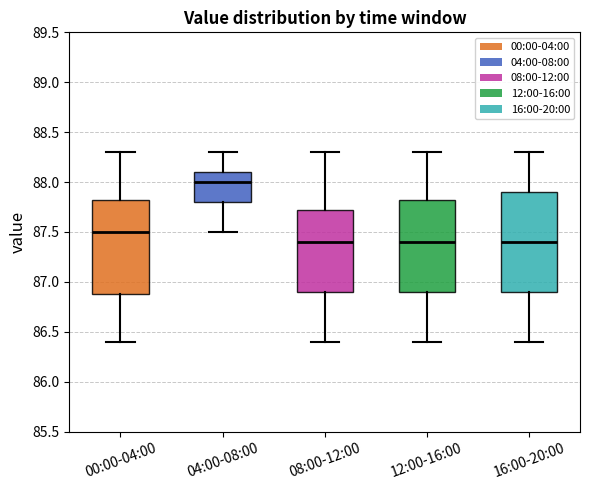

Which box's median line is the highest?

04:00-08:00